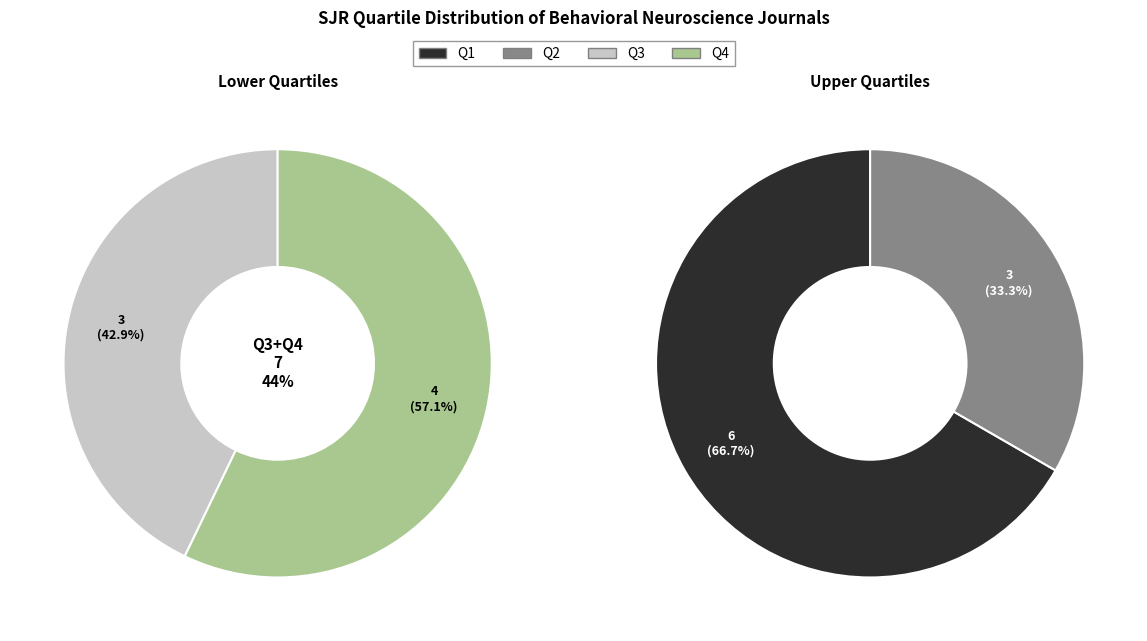

Which category has the biggest portion of the pie?

Q1